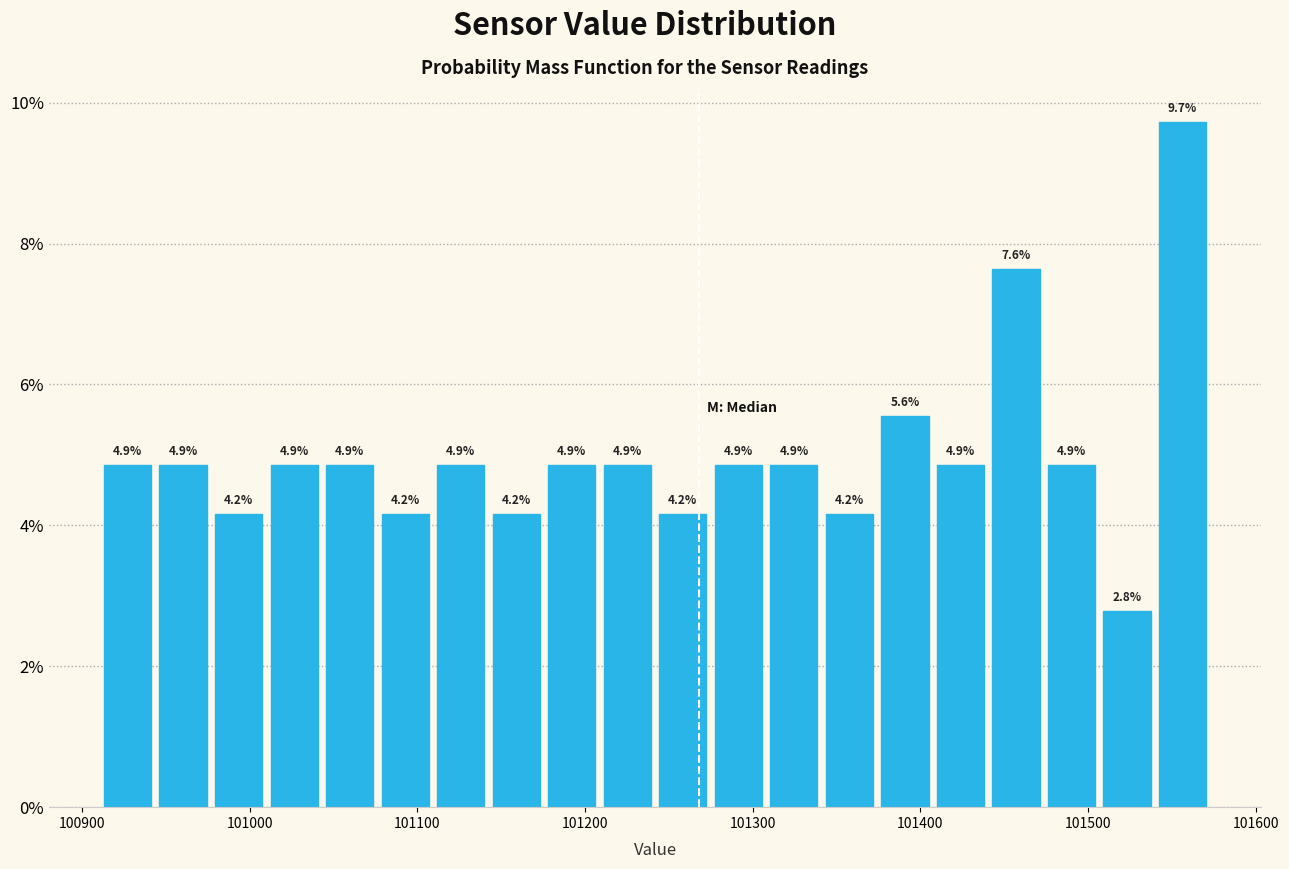

Around what value on the x-axis is the tallest bar? Give the approximate position of its centre, as read against the axis.

101560